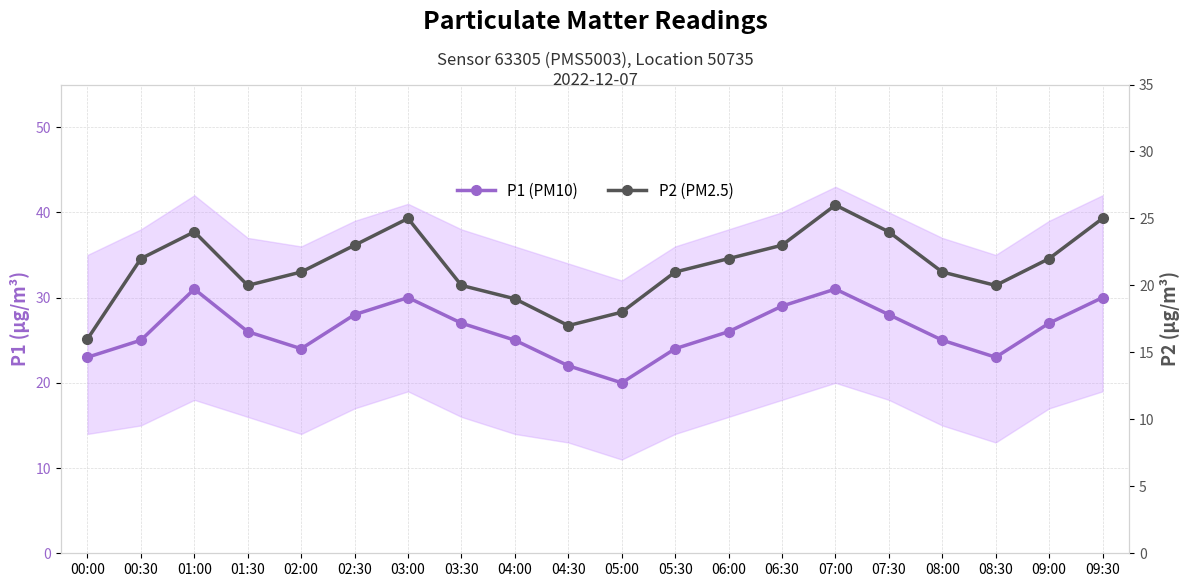

What is the difference between the highest and lowest values at 09:30?

5